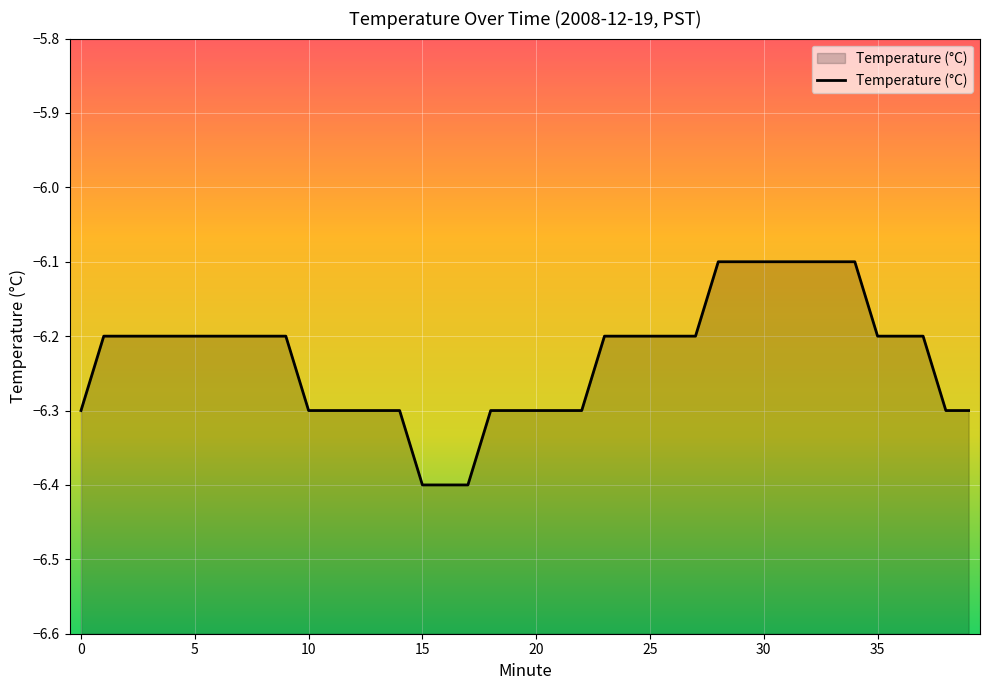

Which category has the lowest value across all series?

15